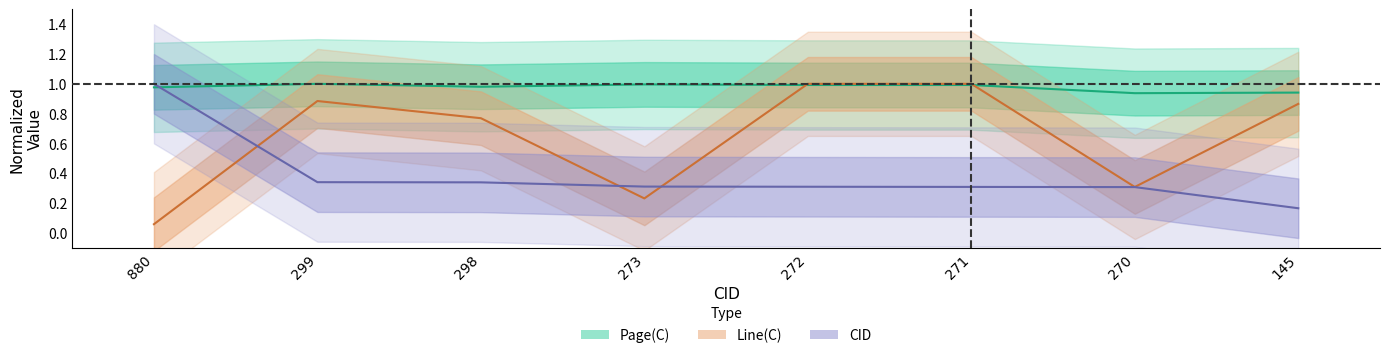

How many categories are shown in the chart?

8